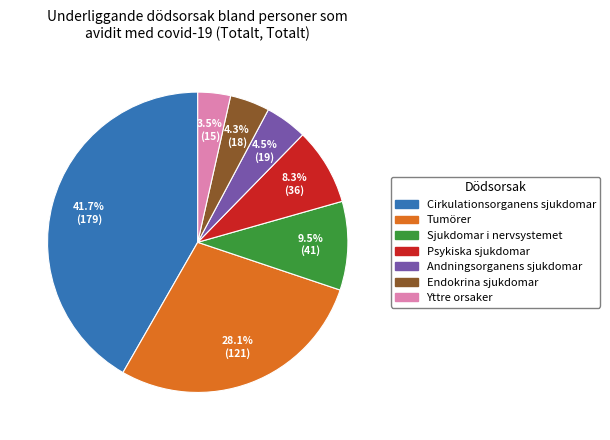

Is Andningsorganens sjukdomar the majority of the pie?

No